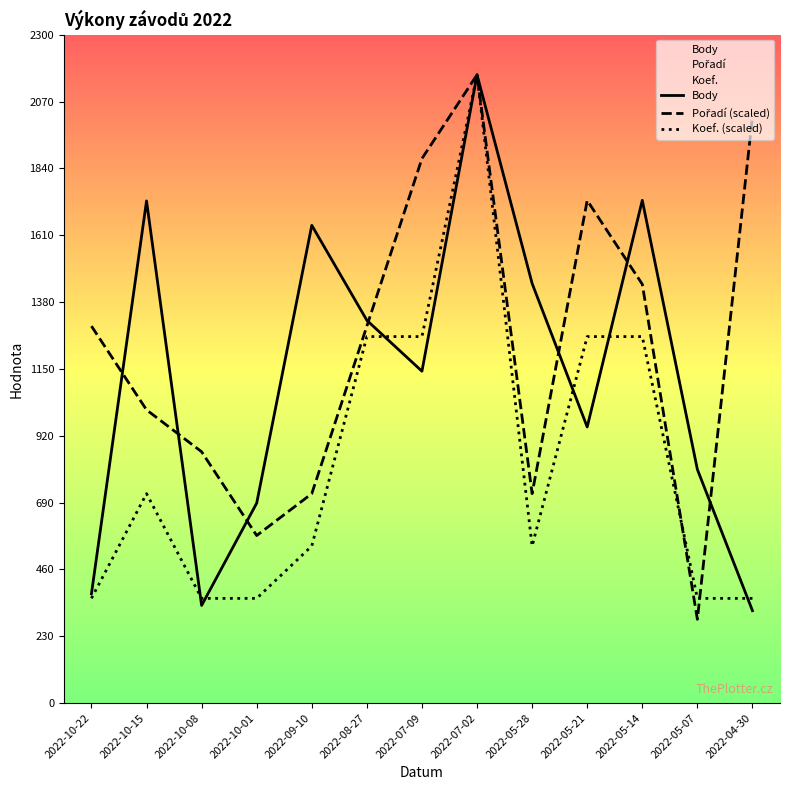

What are all the series names shown in the legend?

Body, Pořadí, Koef.